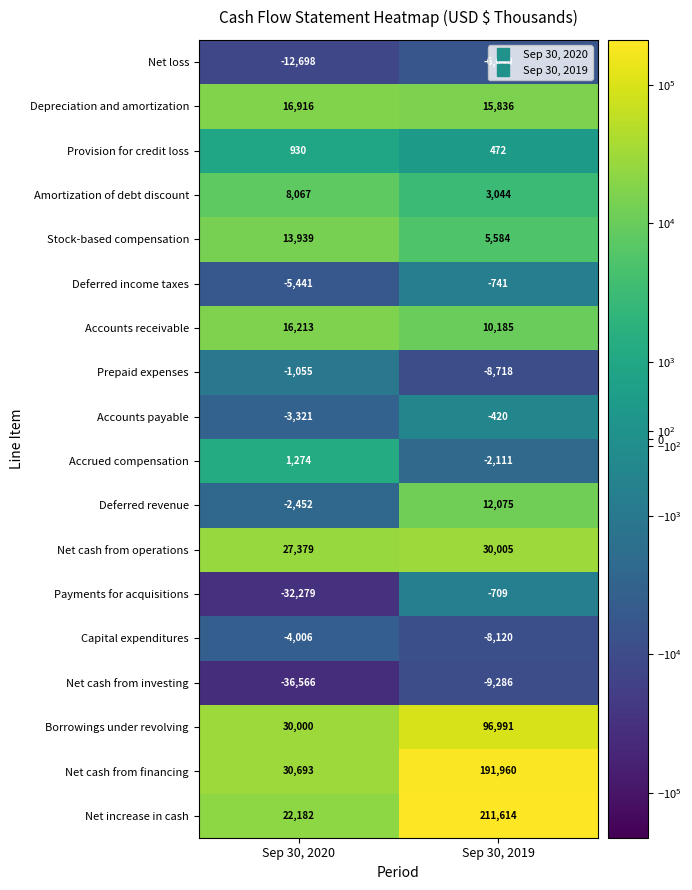

What is the minimum value for Borrowings under revolving?

30000